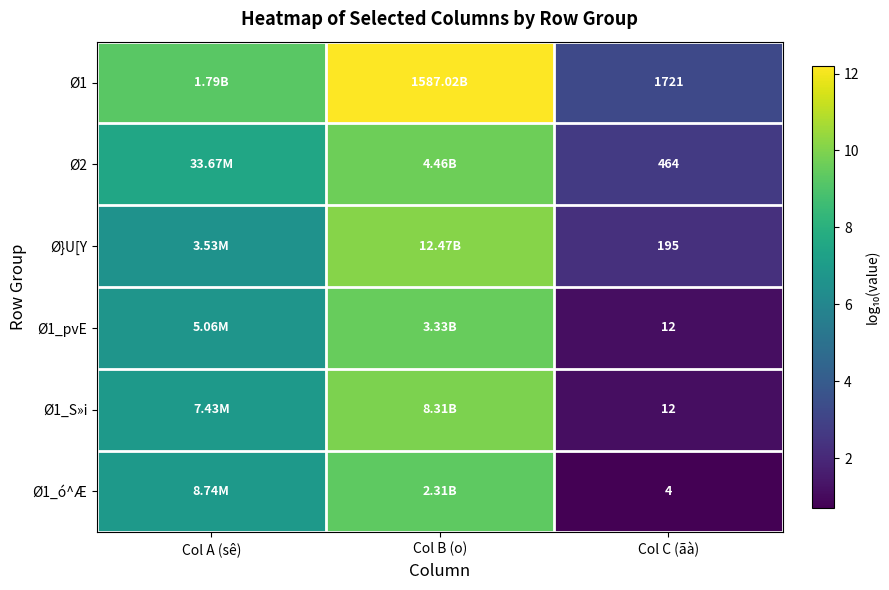

Is it true that Ø2 equals 2.3 at Col B (o)?

False